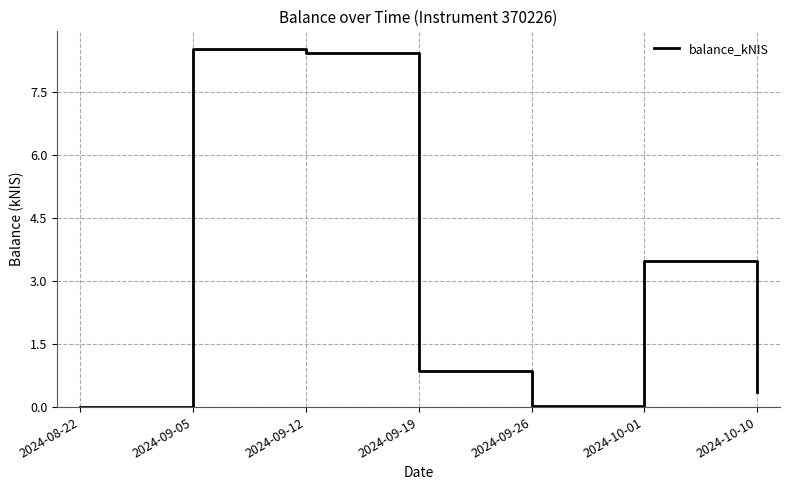

What is the sum of the values at 2024-09-05 and 2024-09-12?

16.9